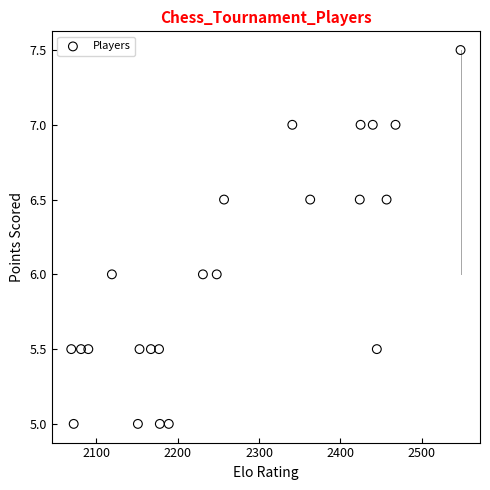

What is the range of X values (max minus min)?

479.0